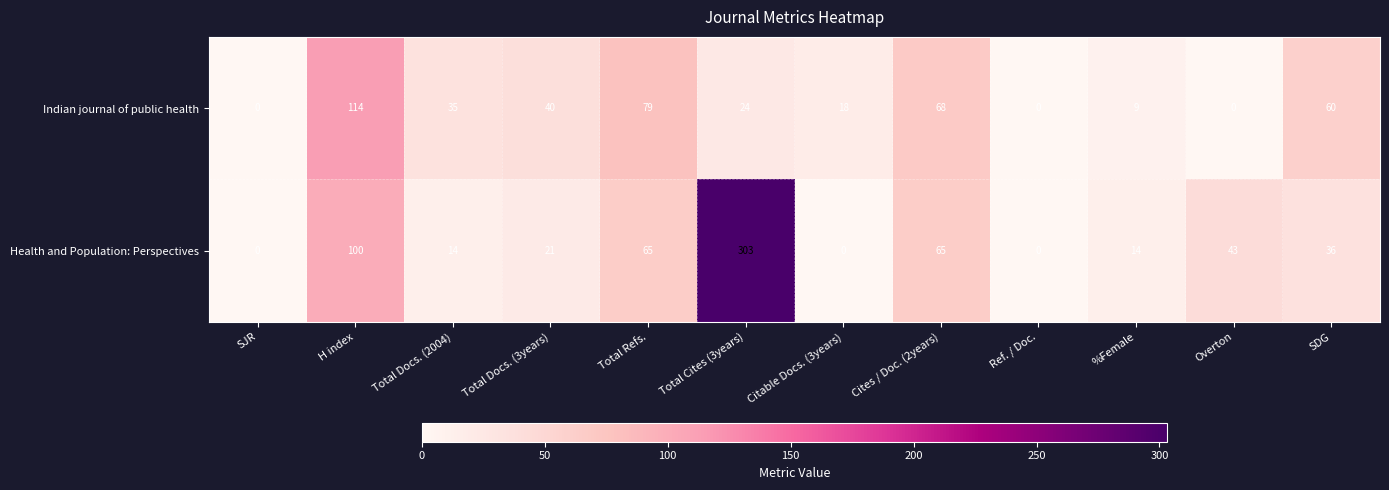

What is the maximum value shown in the chart?

303